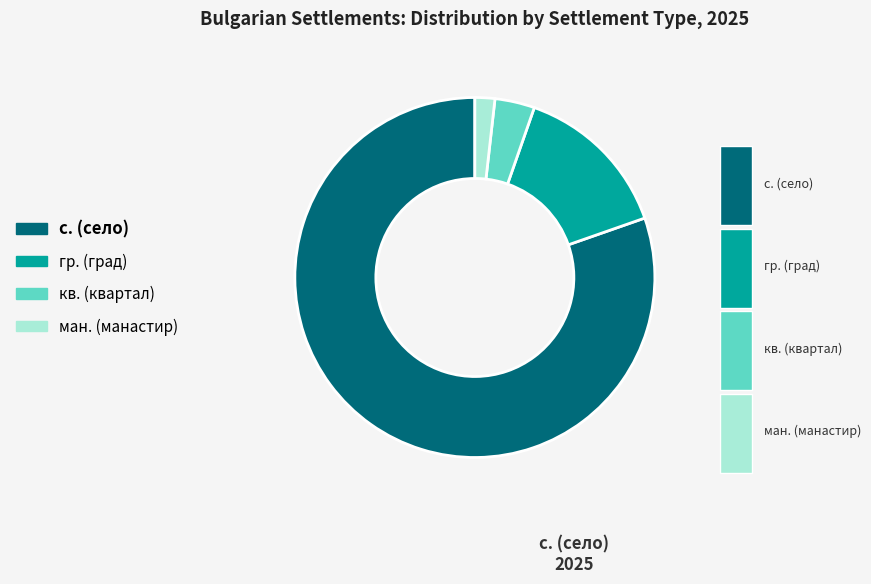

Is there a majority slice in this chart?

Yes